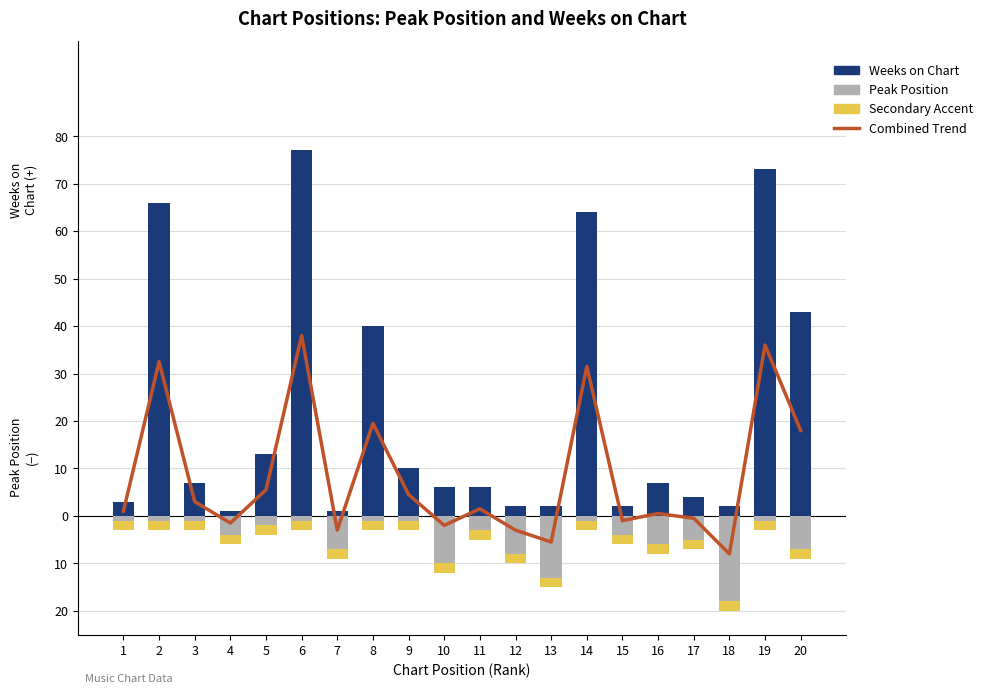

Which has a higher value, 13 or 1?

1